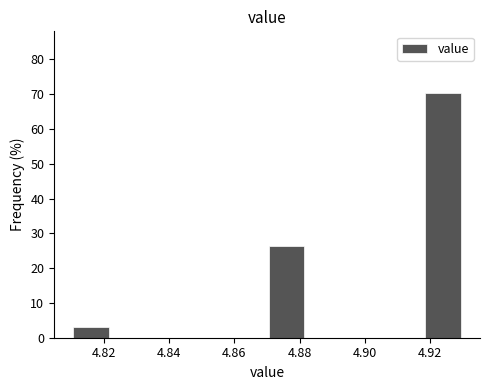

Over which range of the x-axis is the bar tallest?

4.918 to 4.930